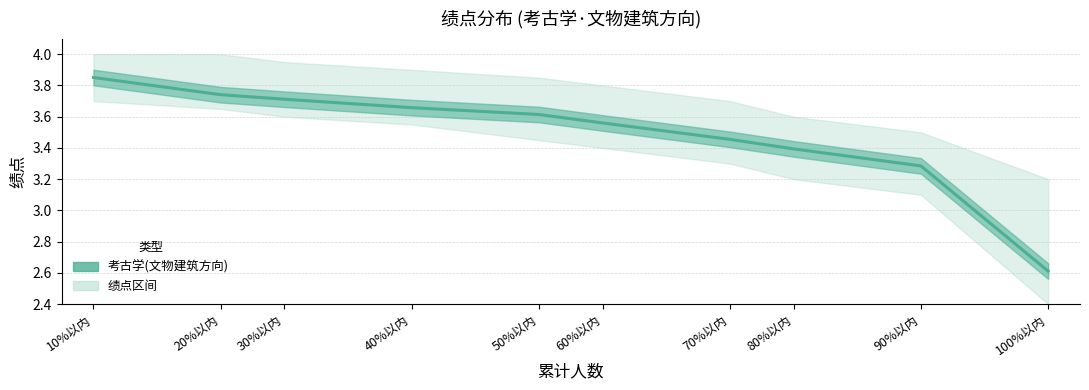

The value at 40%以内 is 3.7. True or false?

True